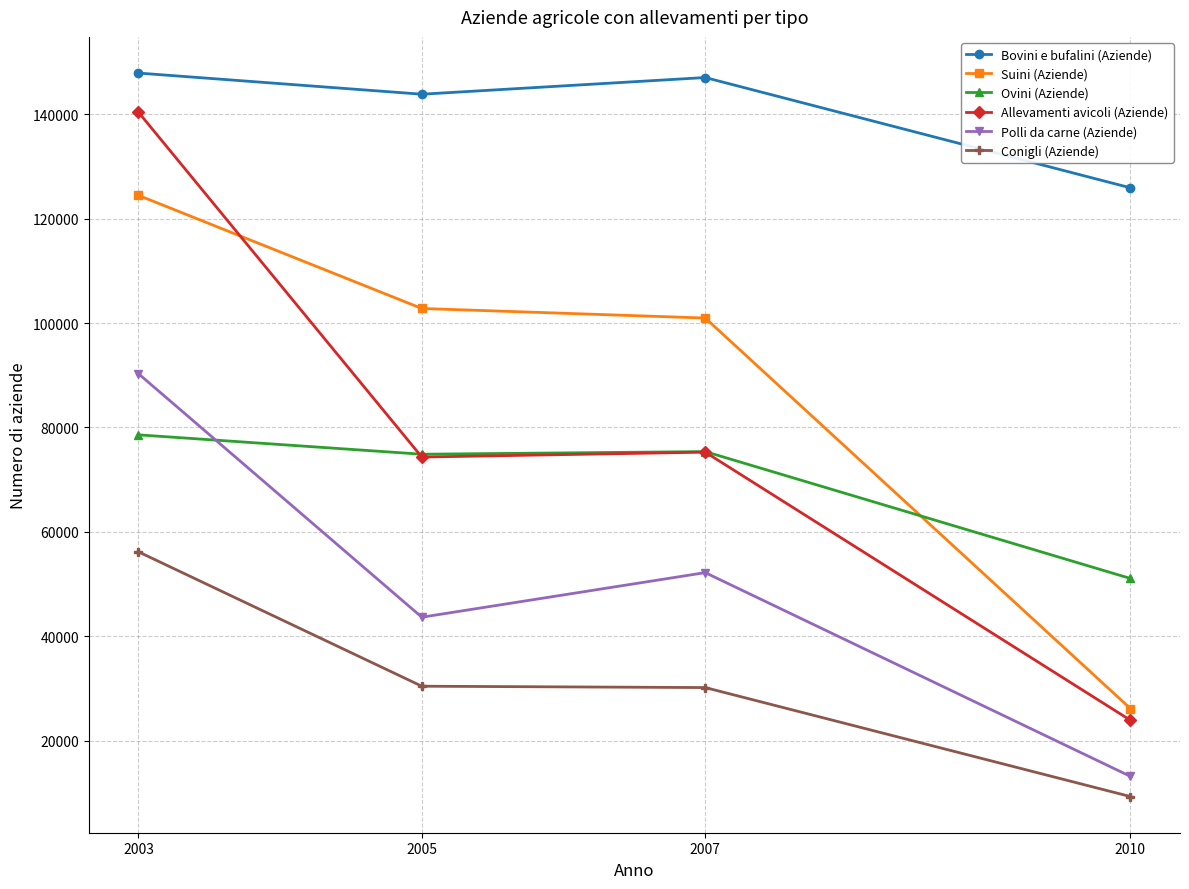

What is the sum of all Suini (Aziende) values?

354372